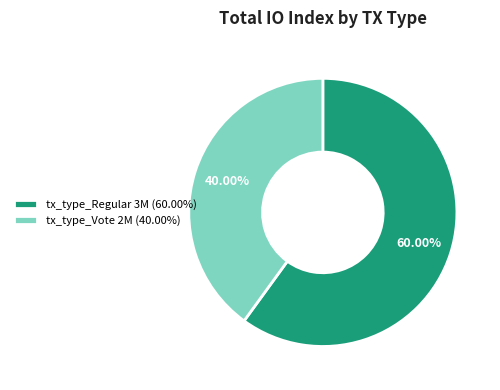

True or false: tx_type_Vote accounts for 33% of the total.

False